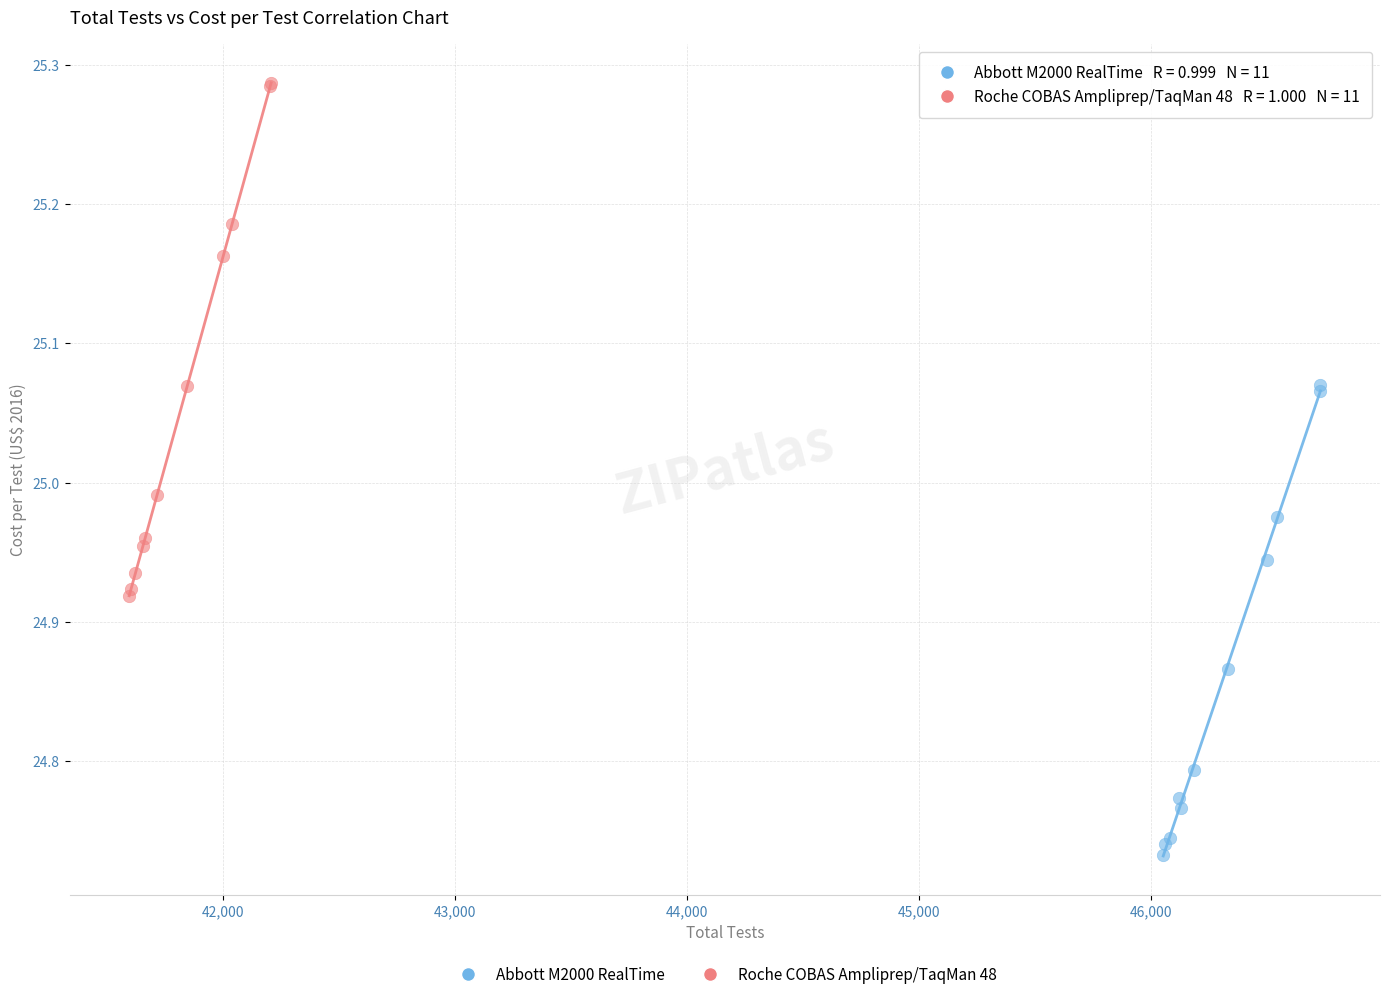

Which series contains the lowest Y value?

Abbott M2000 RealTime